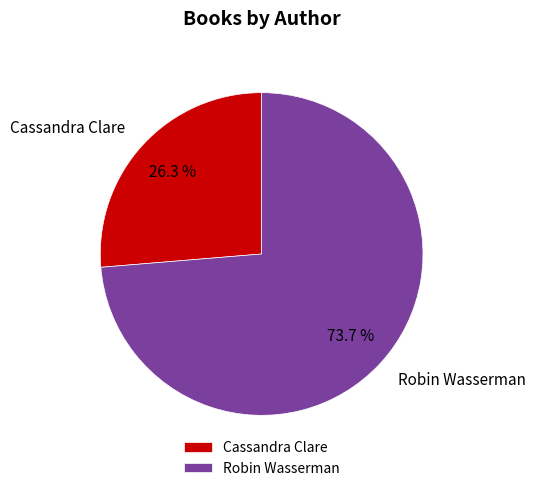

Which has a higher value, Cassandra Clare or Robin Wasserman?

Robin Wasserman